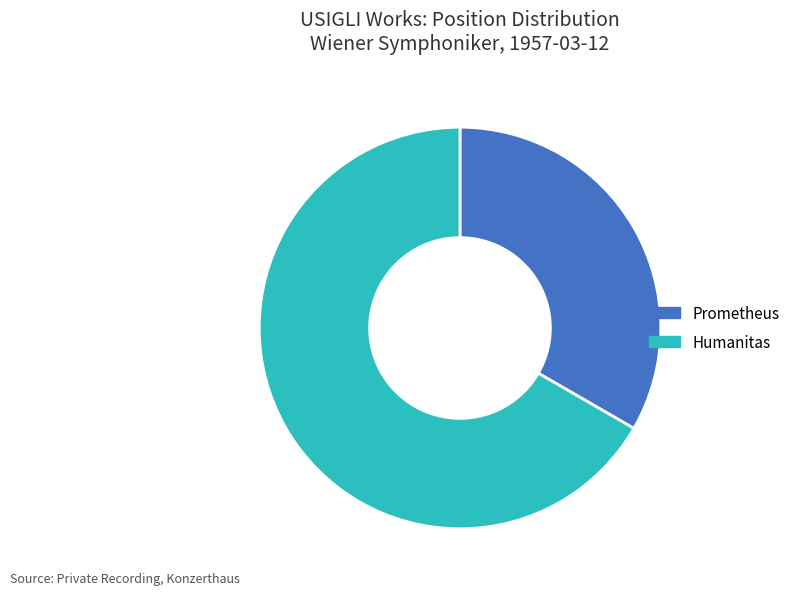

Which slice represents more than half of the pie?

Humanitas